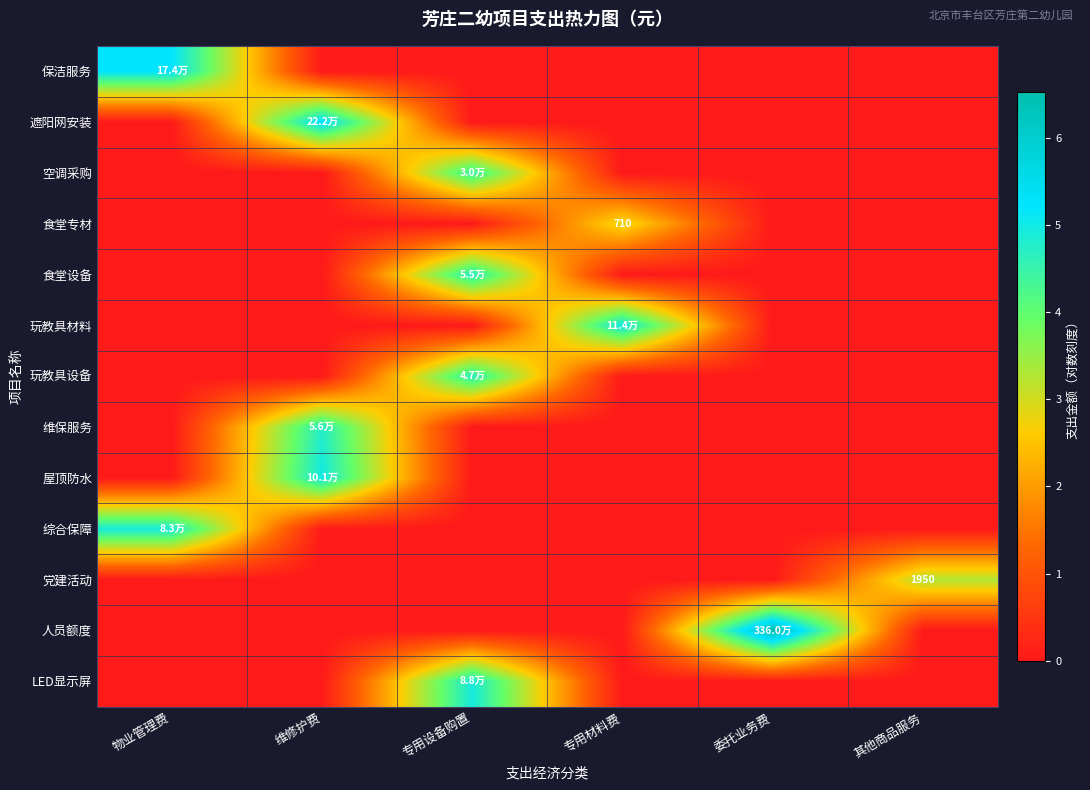

True or false: 人员额度 has a value of 6.5 at 委托业务费.

True